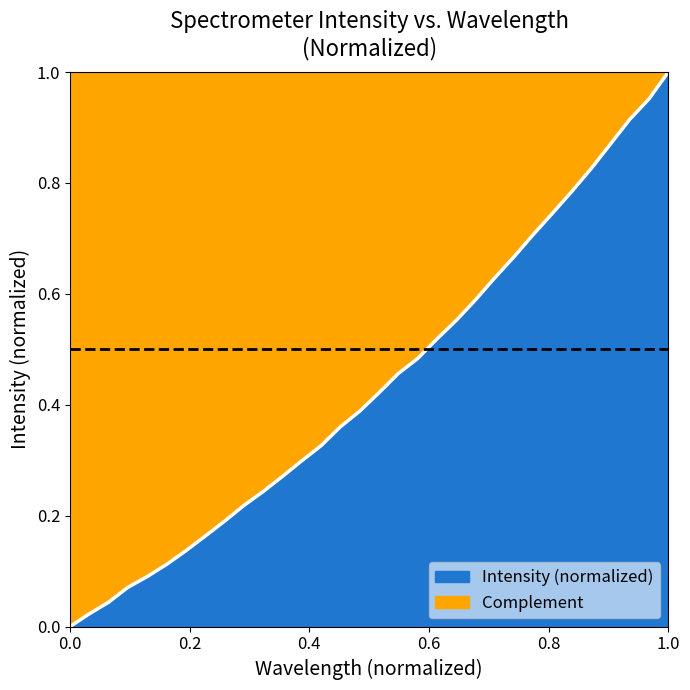

True or false: the data has more than 2 interior local peaks.

False